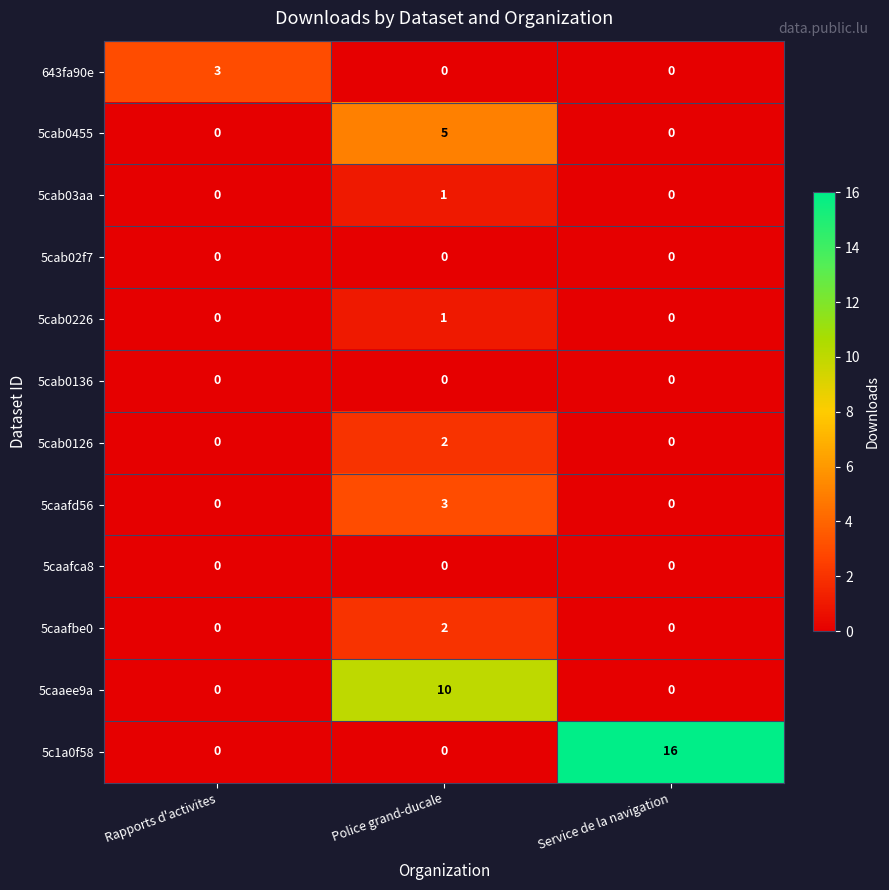

What is the total value across all series at Rapports d'activites?

3